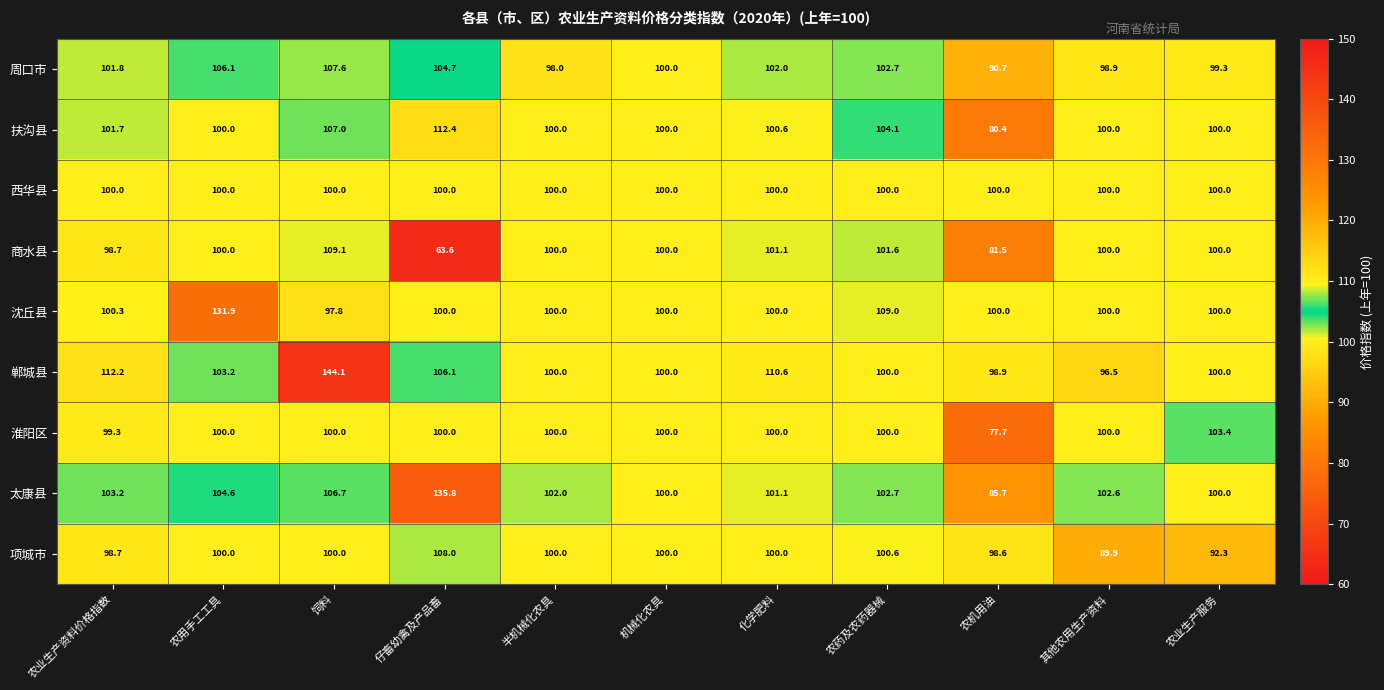

At which category is the sum across all series the highest?

饲料